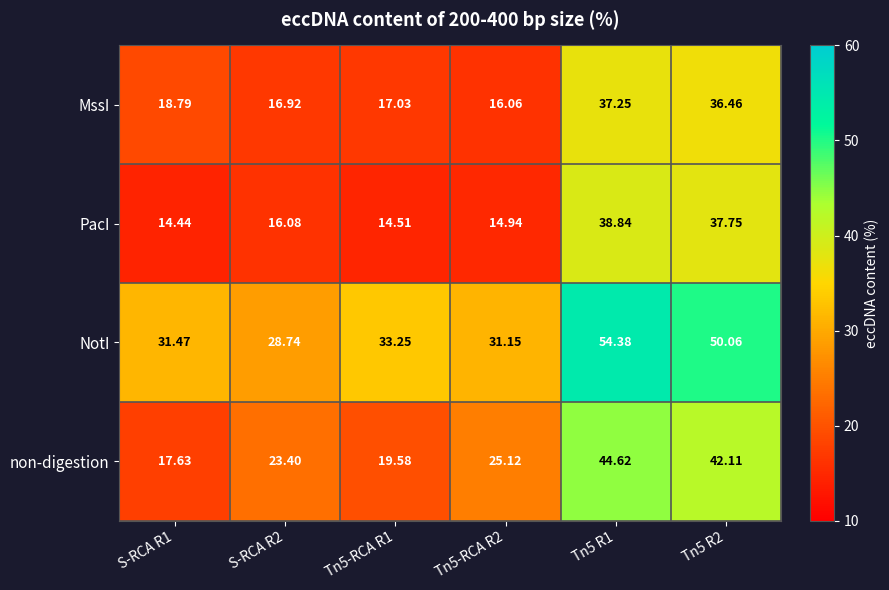

At how many categories does at least one series exceed 36?

2